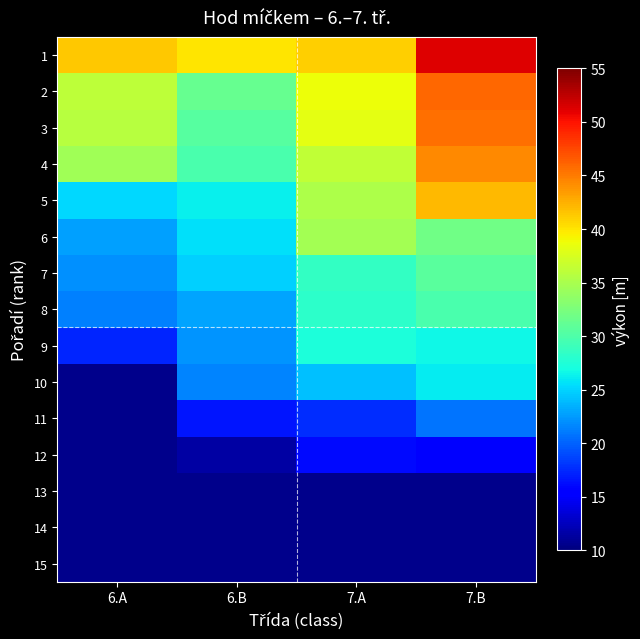

How many data points does each series have?

4